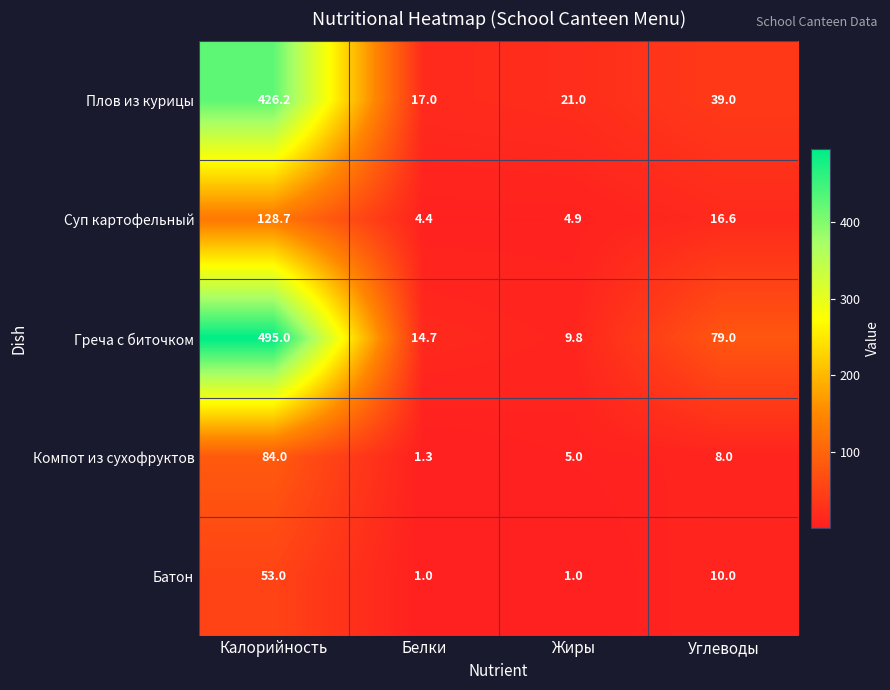

Reading left to right, what are all the values shown in this chart?

Плов из курицы: 426.2	17.0	21.0	39.0
Суп картофельный: 128.7	4.4	4.9	16.6
Греча с биточком: 495.0	14.7	9.8	79.0
Компот из сухофруктов: 84.0	1.3	5.0	8.0
Батон: 53.0	1.0	1.0	10.0